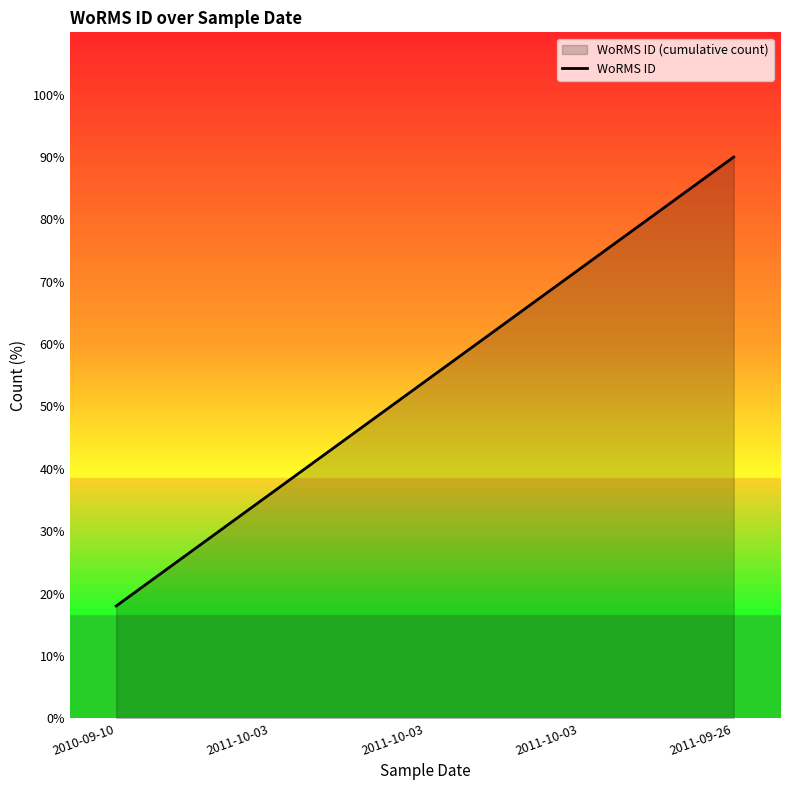

Rank the categories by value from highest to lowest.

2011-09-26, 2011-10-03, 2011-10-03, 2011-10-03, 2010-09-10